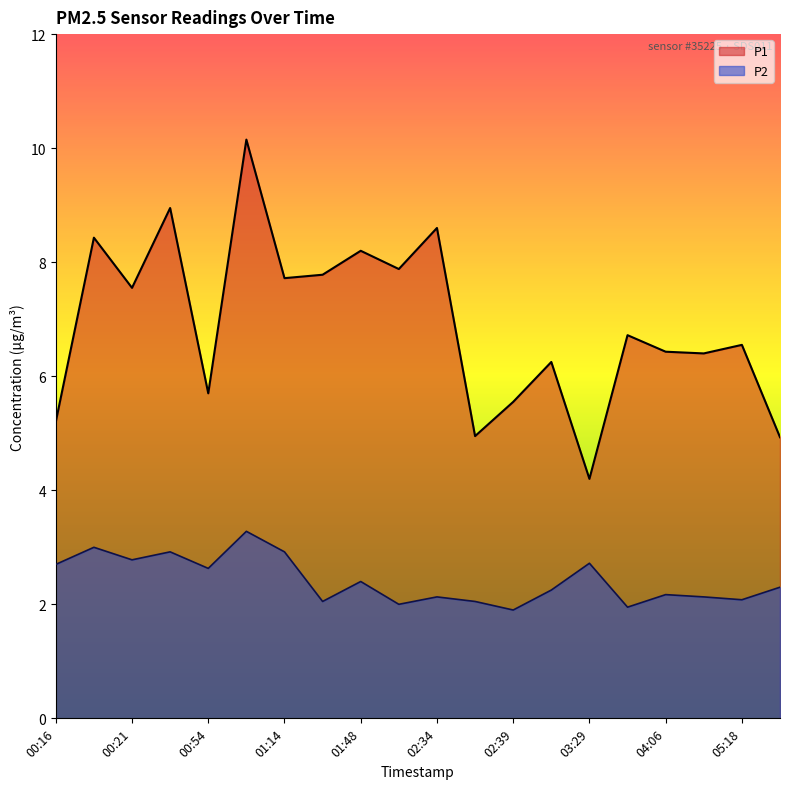

Count the number of categories in the chart.

20